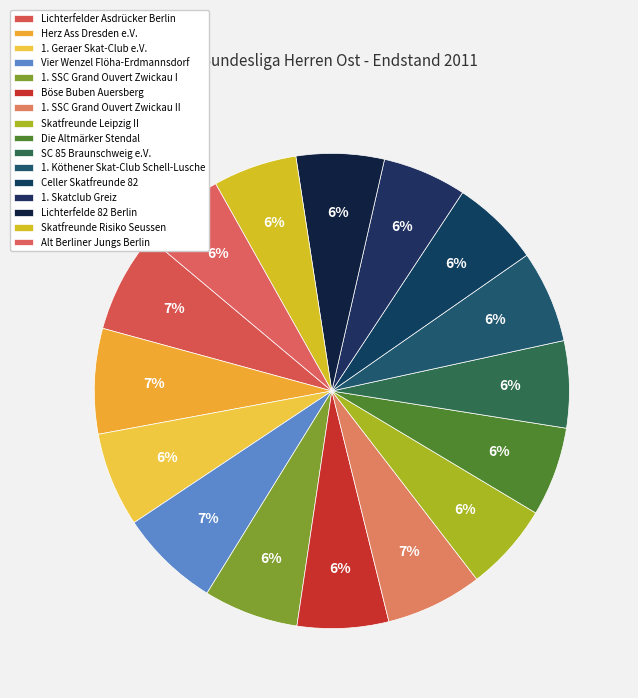

What is the change in value from Vier Wenzel Flöha-Erdmannsdorf to 1. SSC Grand Ouvert Zwickau II?

-2360